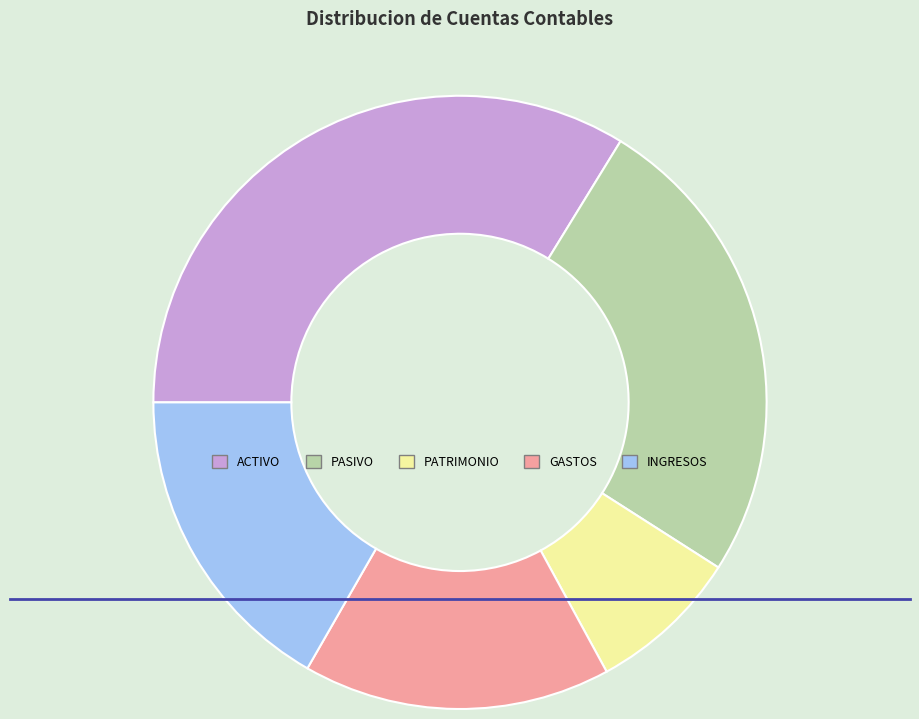

Is it true that PASIVO is 25% of the pie?

True